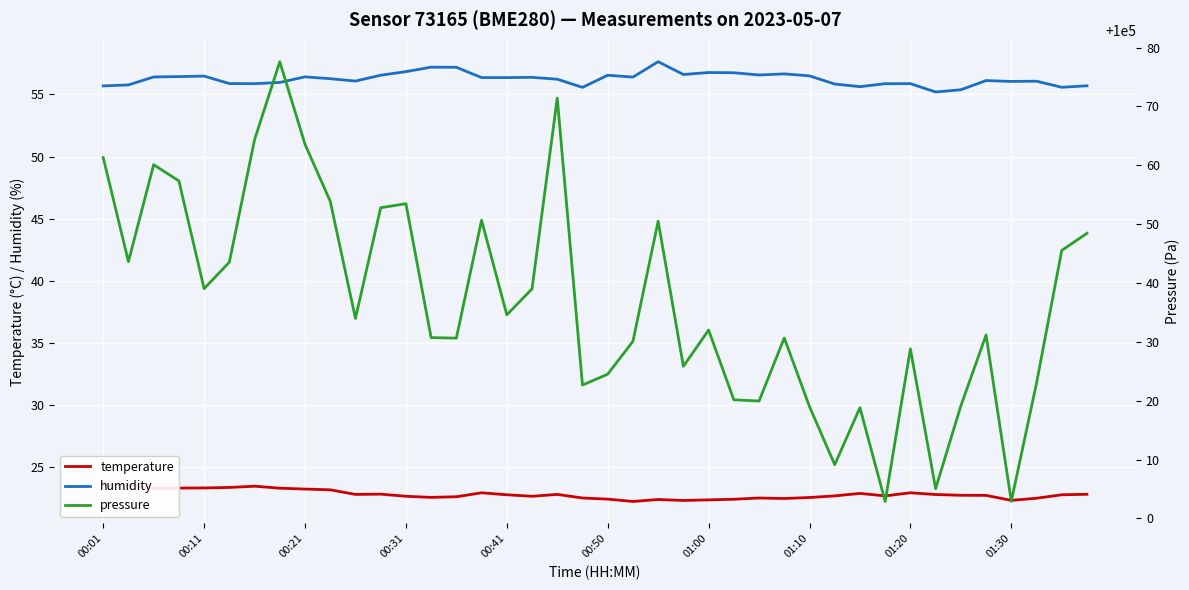

What is the highest value of the humidity series?

57.6